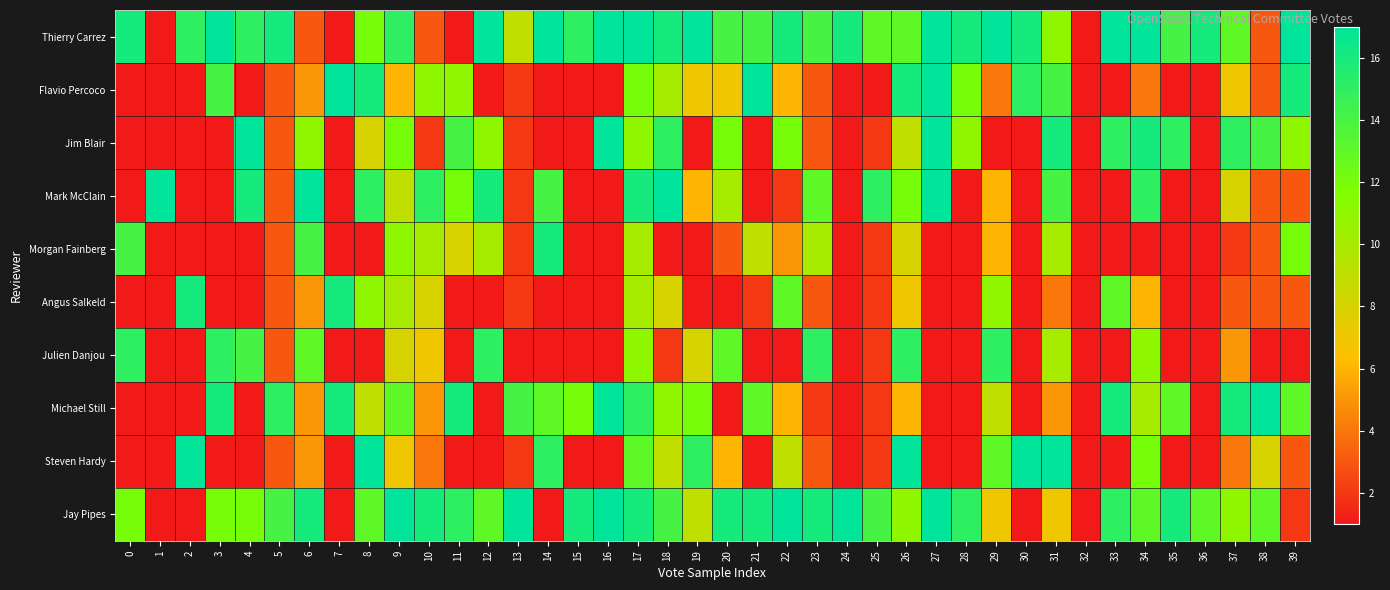

Which has a higher value, 39 or 37?

39